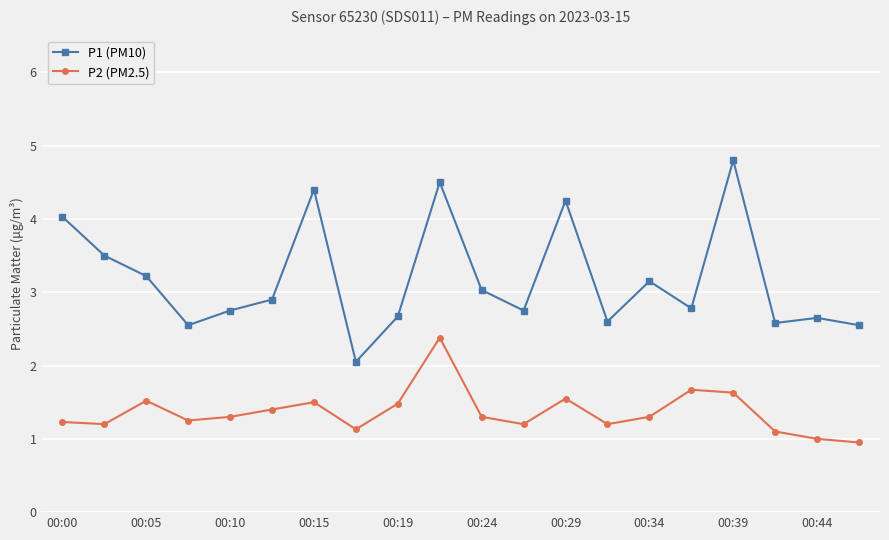

What is the value of the P1 (PM10) point at the 6th from the left?

2.9